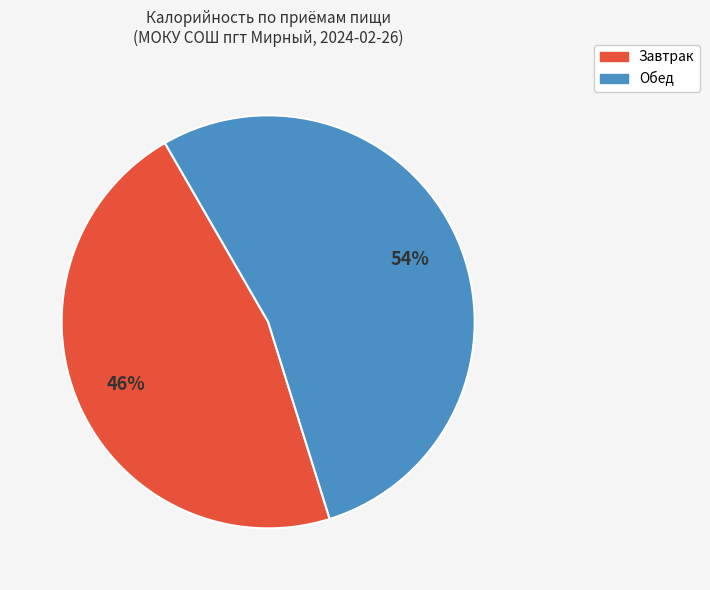

What is the largest slice in the pie chart?

Обед